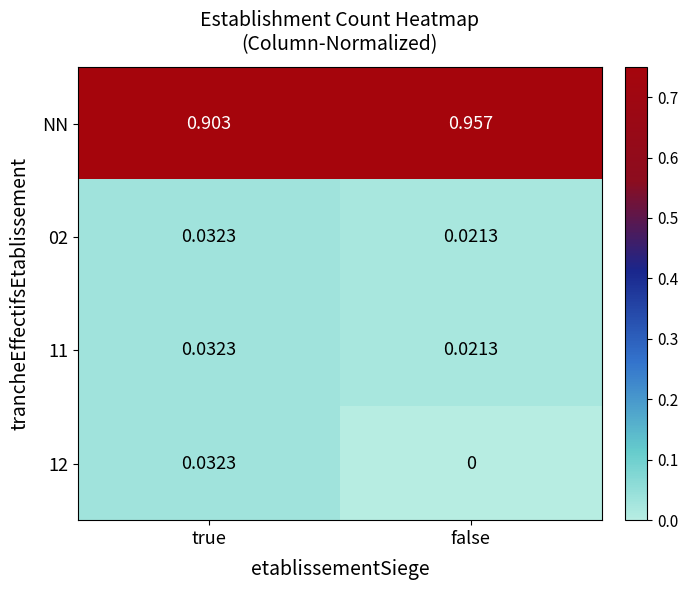

How many series are shown in this chart?

4